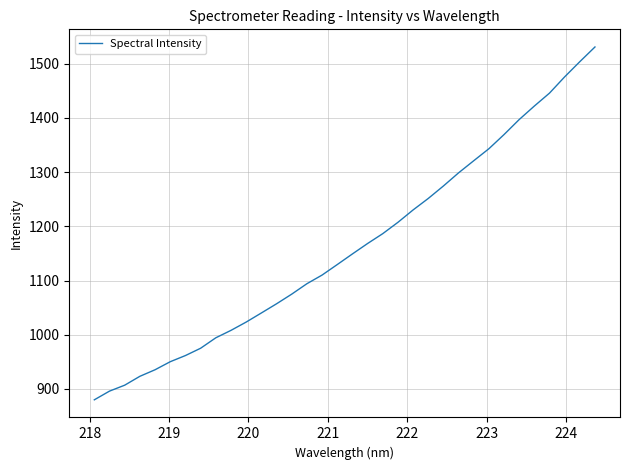

What is the difference between the second highest and minimum values?

623.5